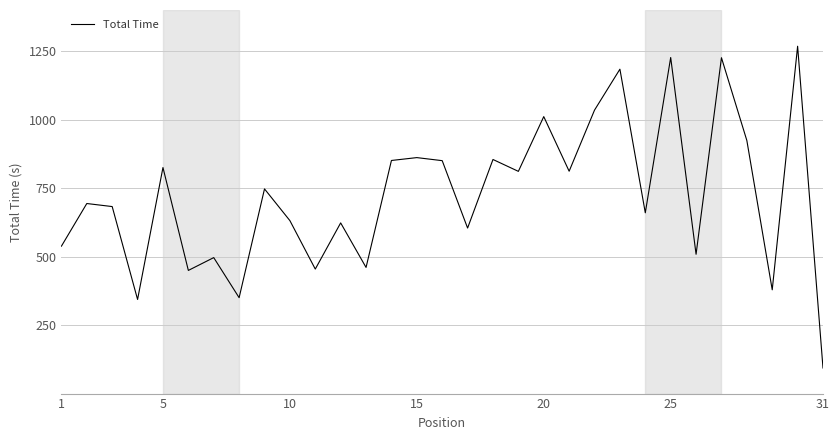

What is the minimum value shown in the chart?

93.3